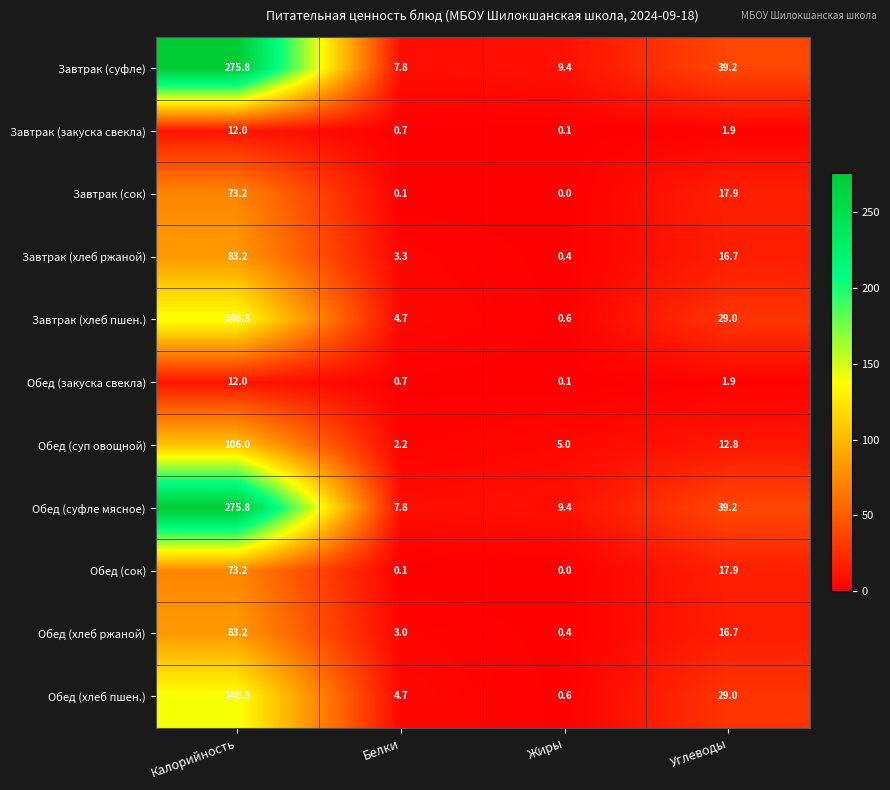

True or false: Обед (хлеб ржаной) has a value of 22.1 at Углеводы.

False